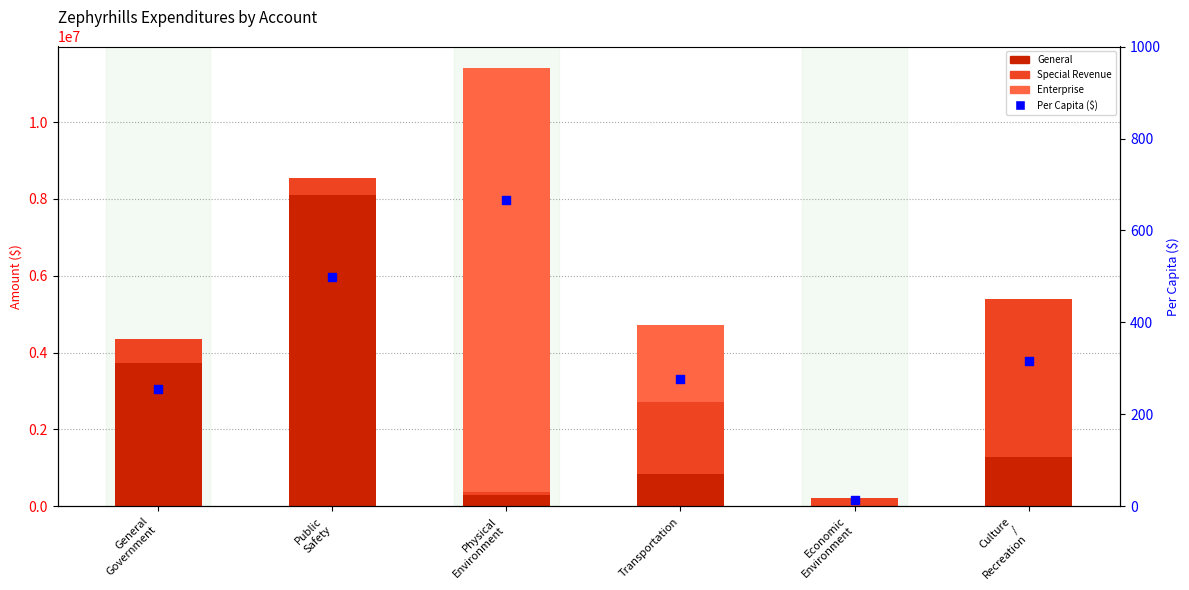

What is the total value across all series at Economic
Environment?

221814.0